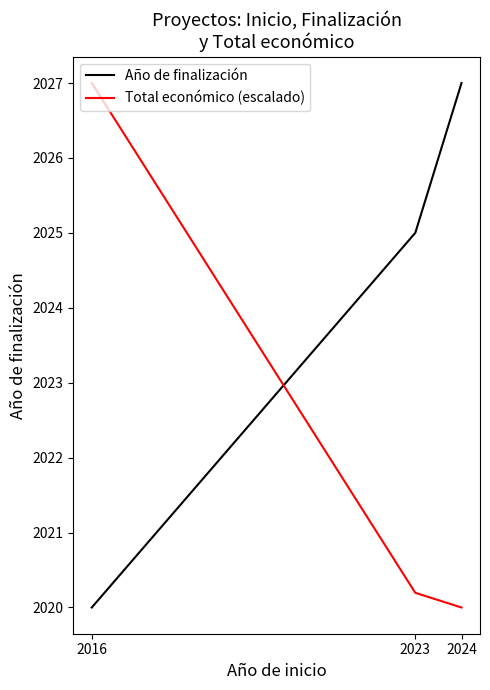

Which series has the largest total across all categories?

Año de finalización